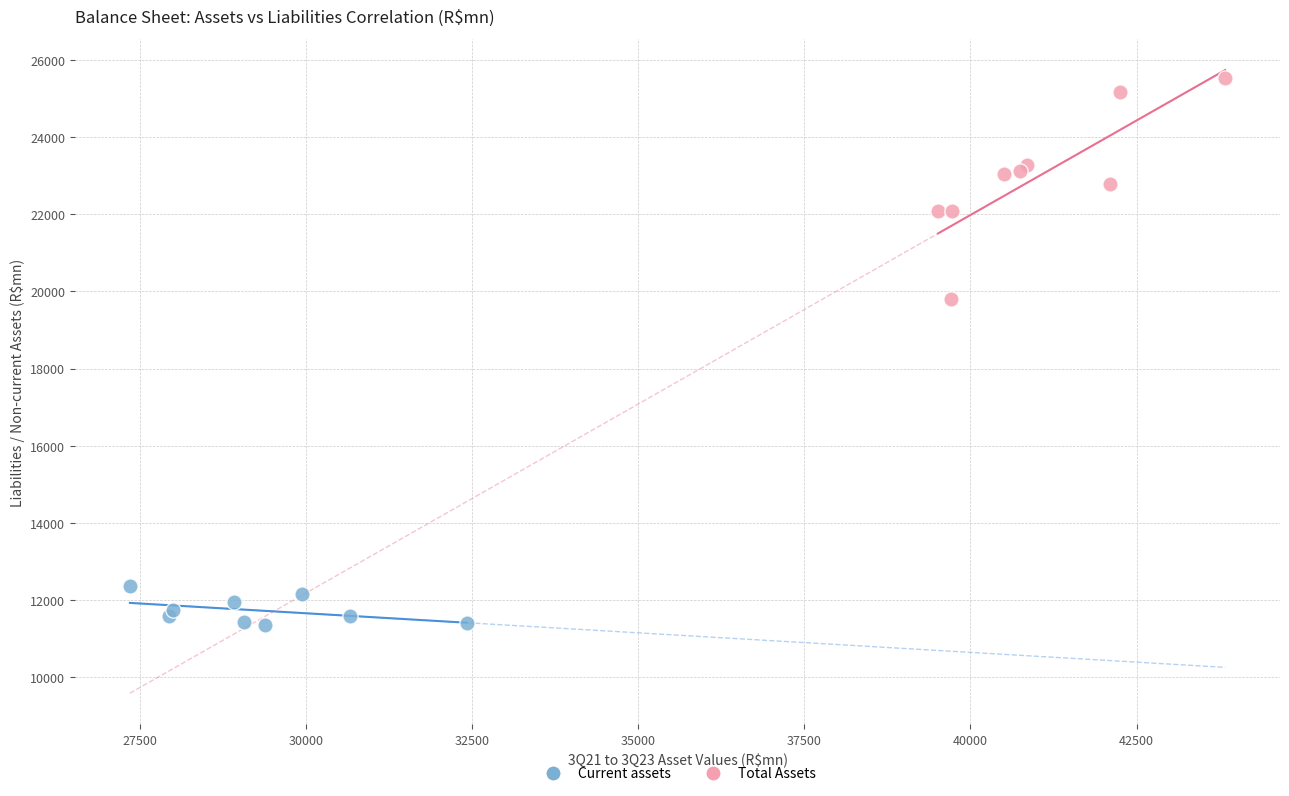

Which series has the widest spread of Y values?

Total Assets